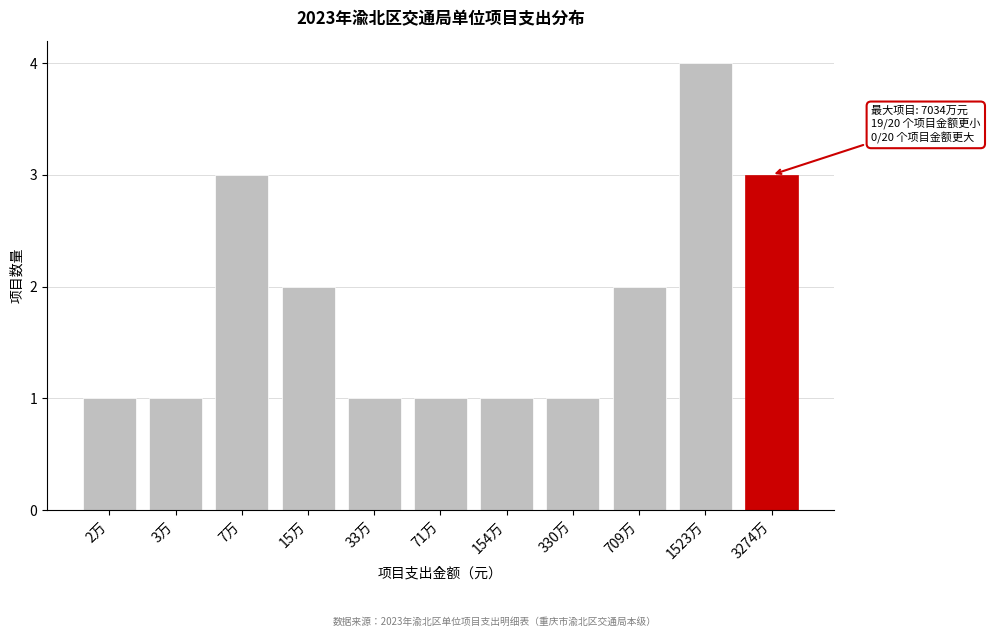

Reading left to right, list all the values displayed in this chart.

1	1	3	2	1	1	1	1	2	4	3